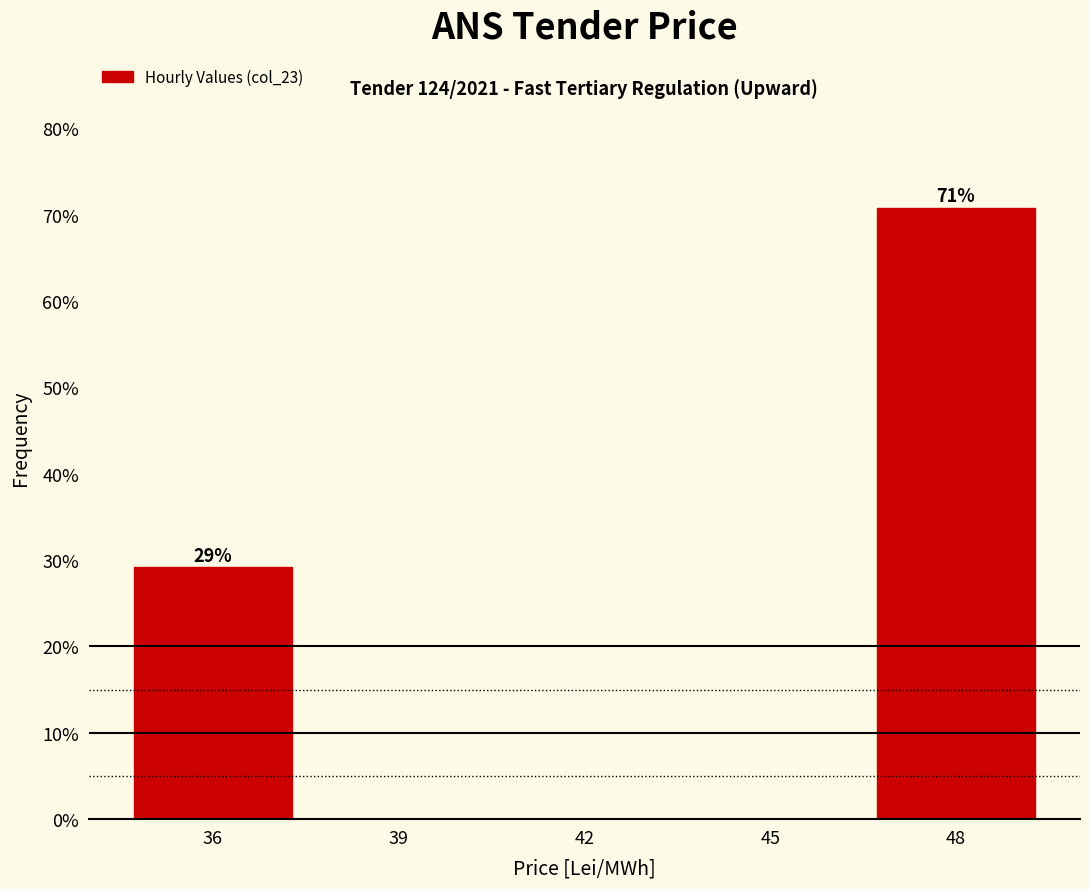

Reading right to left, what are all the values shown in this chart?

48=70.8	45=0.0	42=0.0	39=0.0	36=29.2